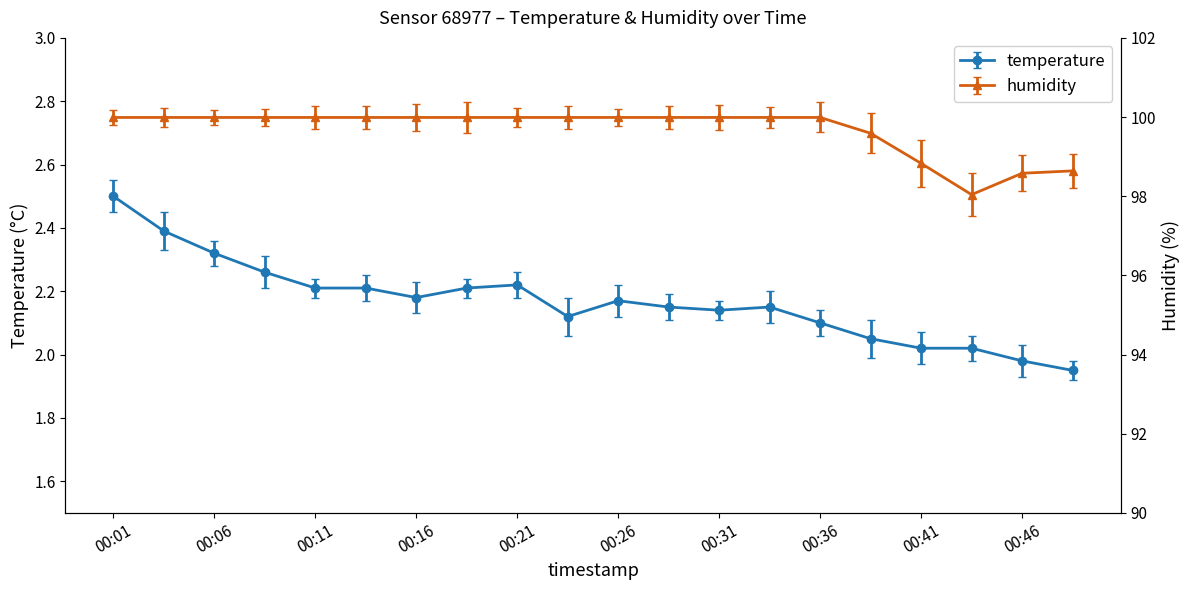

What is the sum of the temperature values at 00:26 and 00:34?

4.3